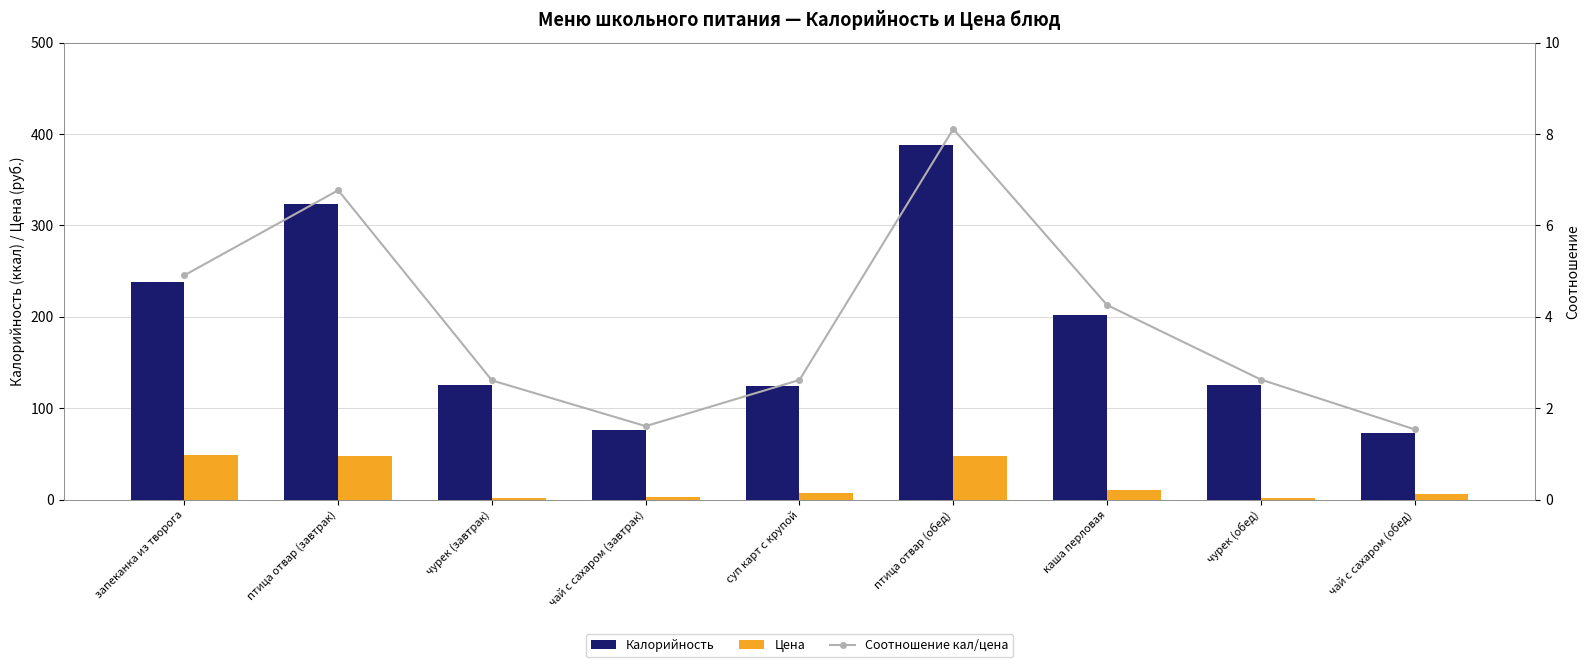

At запеканка из творога, list the series in order from largest to smallest.

Калорийность, Цена, Соотношение кал/цена